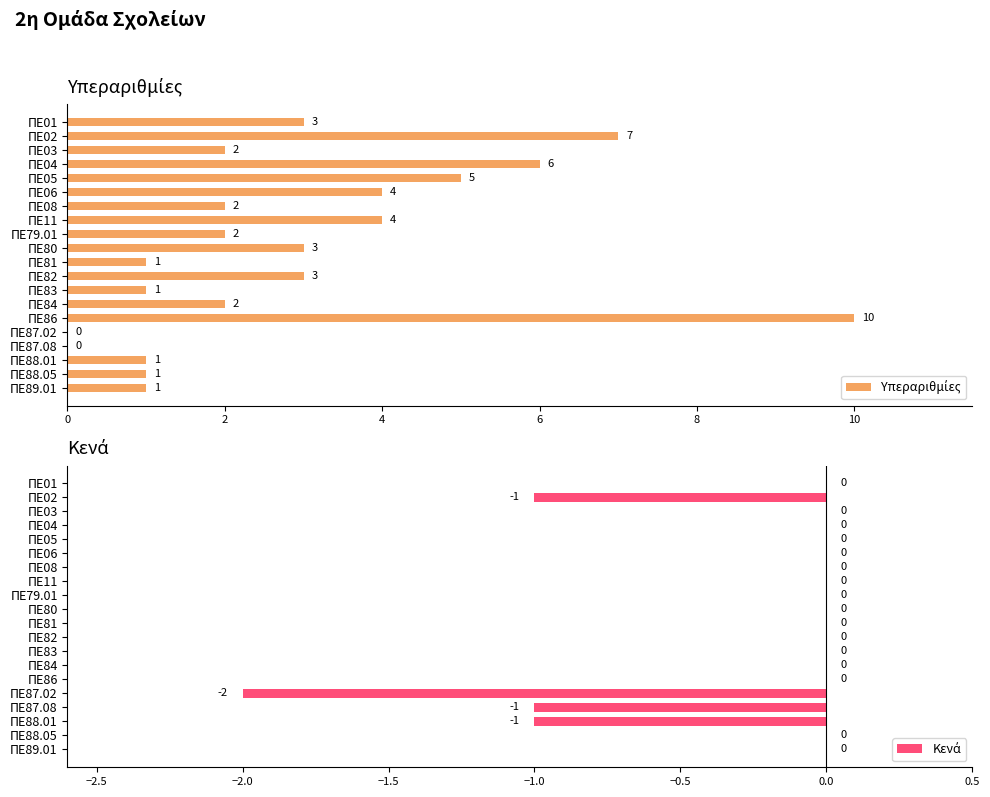

Reading right to left, list all the values displayed in this chart.

Υπεραριθμίες: 1	1	1	0	0	10	2	1	3	1	3	2	4	2	4	5	6	2	7	3
Κενά: 0	0	-1	-1	-2	0	0	0	0	0	0	0	0	0	0	0	0	0	-1	0